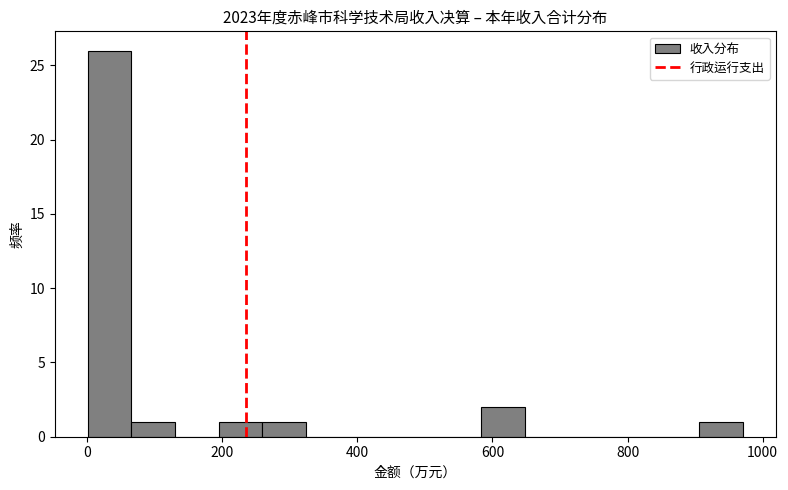

Read against the x-axis, roughly where is the centre of the tallest bar?

40